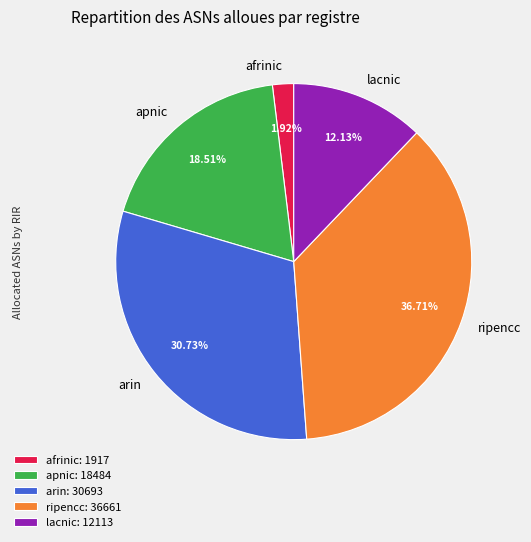

Is it true that lacnic is 12% of the pie?

True